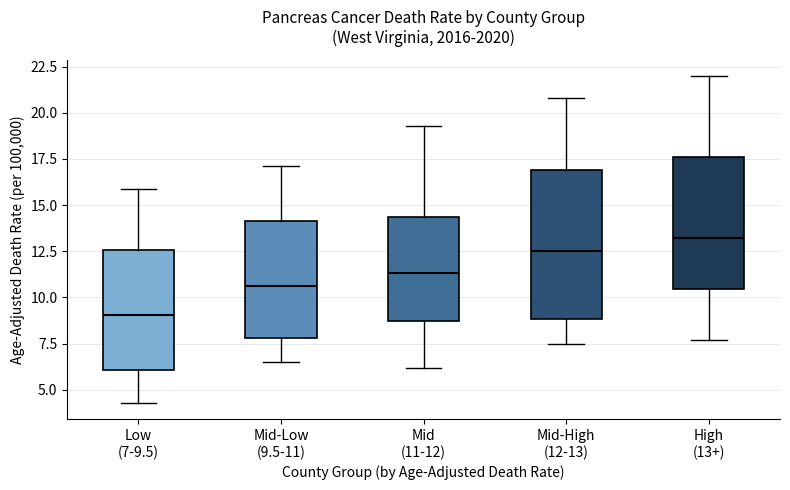

Reading left to right, transcribe this box plot: for each box, give where its median line is, the range the box spans, and where its two whiskers end, as read against the y-axis. The values are not printed on the chart, so give them approximately, as read against the axis.

Low (7-9.5): median 9.0, box 6.0 to 12.5, whiskers 4.5 to 16.0
Mid-Low (9.5-11): median 10.5, box 8.0 to 14.0, whiskers 6.5 to 17.0
Mid (11-12): median 11.5, box 9.0 to 14.5, whiskers 6.0 to 19.5
Mid-High (12-13): median 12.5, box 9.0 to 17.0, whiskers 7.5 to 21.0
High (13+): median 13.0, box 10.5 to 17.5, whiskers 7.5 to 22.0